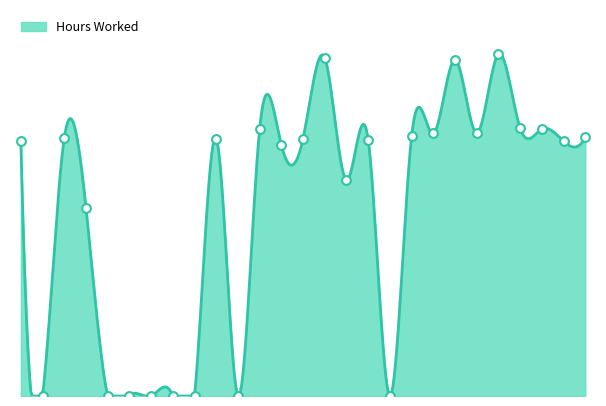

Between 22 and 17, which is larger?

22